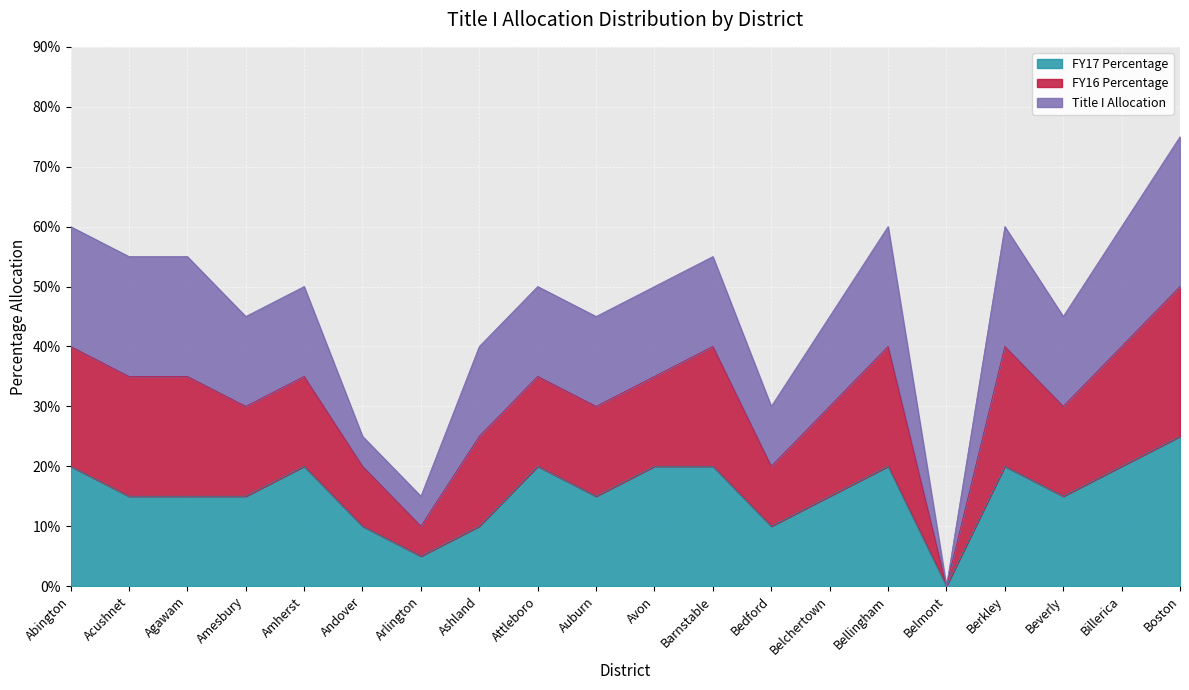

How many values in FY16 Percentage are above zero?

19